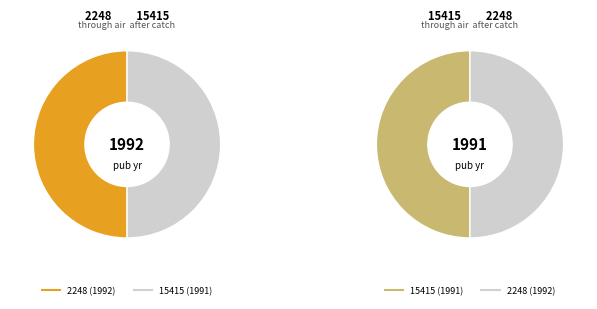

Count the number of slices in the pie.

2